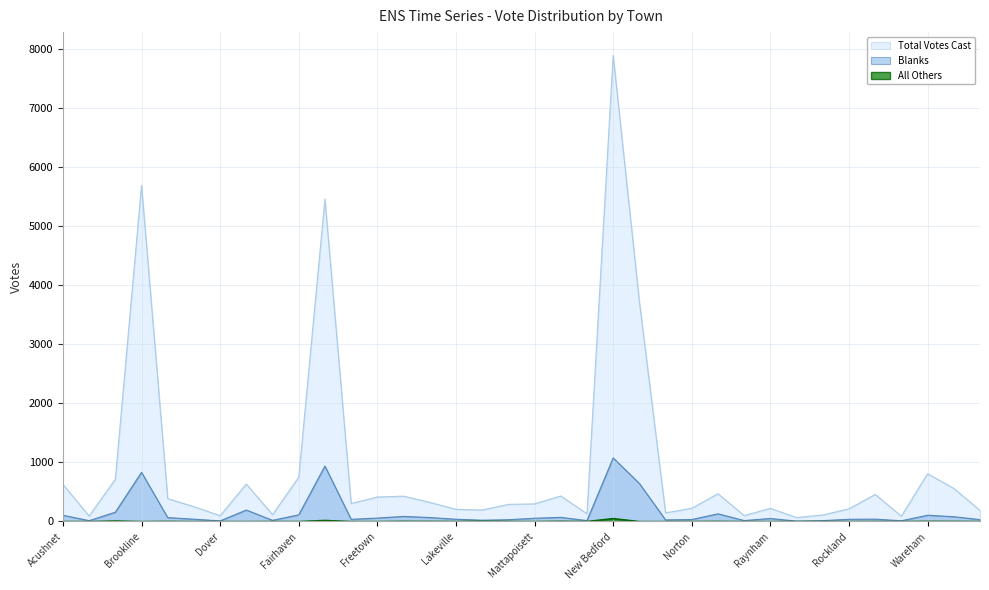

What is the label of the 17th point from the right?

Middleborough